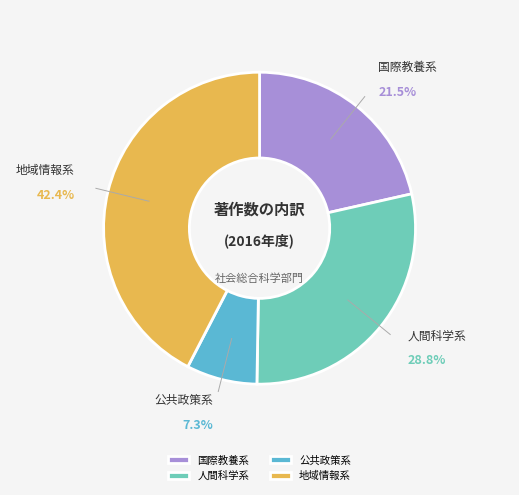

Rank the categories by value from highest to lowest.

地域情報系, 人間科学系, 国際教養系, 公共政策系